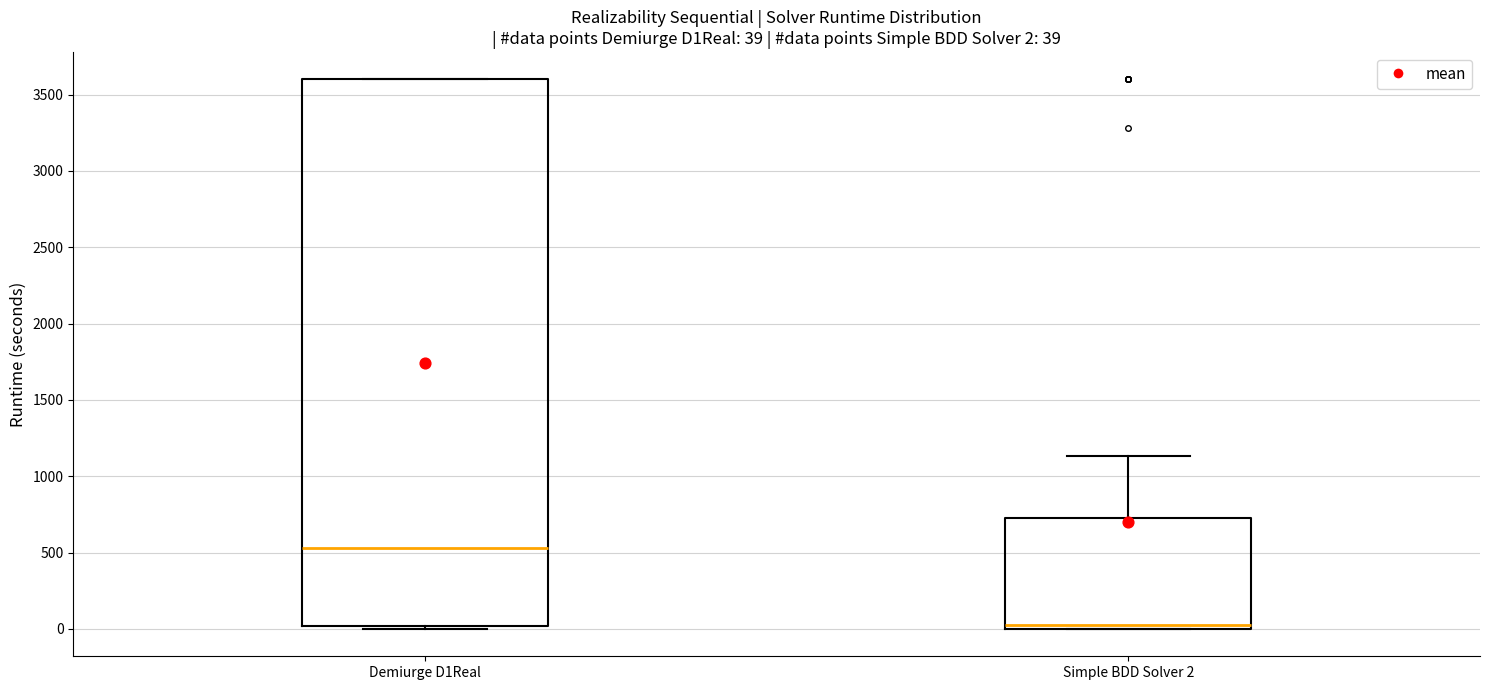

Which box is the tallest, from its lower edge to its upper edge?

Demiurge D1Real